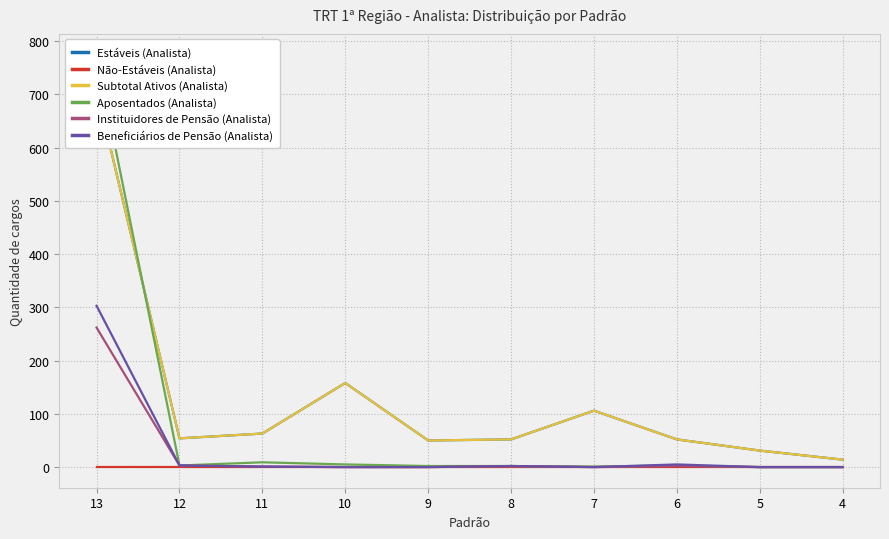

At how many categories does at least one series exceed 17?

9